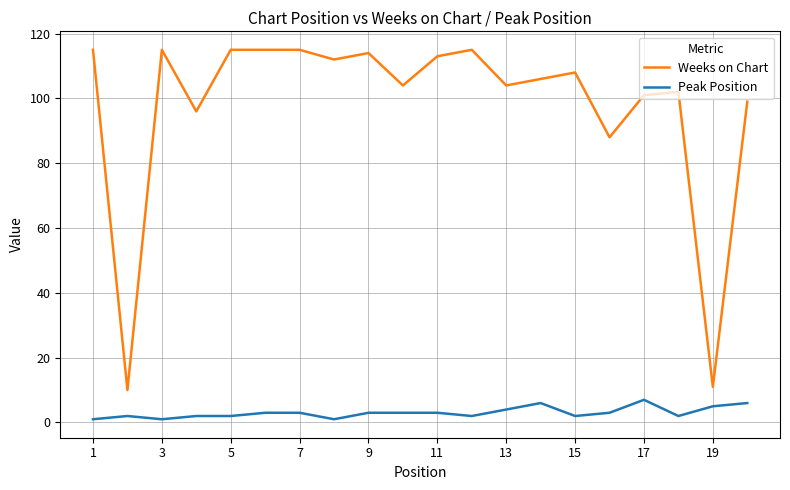

What is the highest value of the Peak Position series?

7